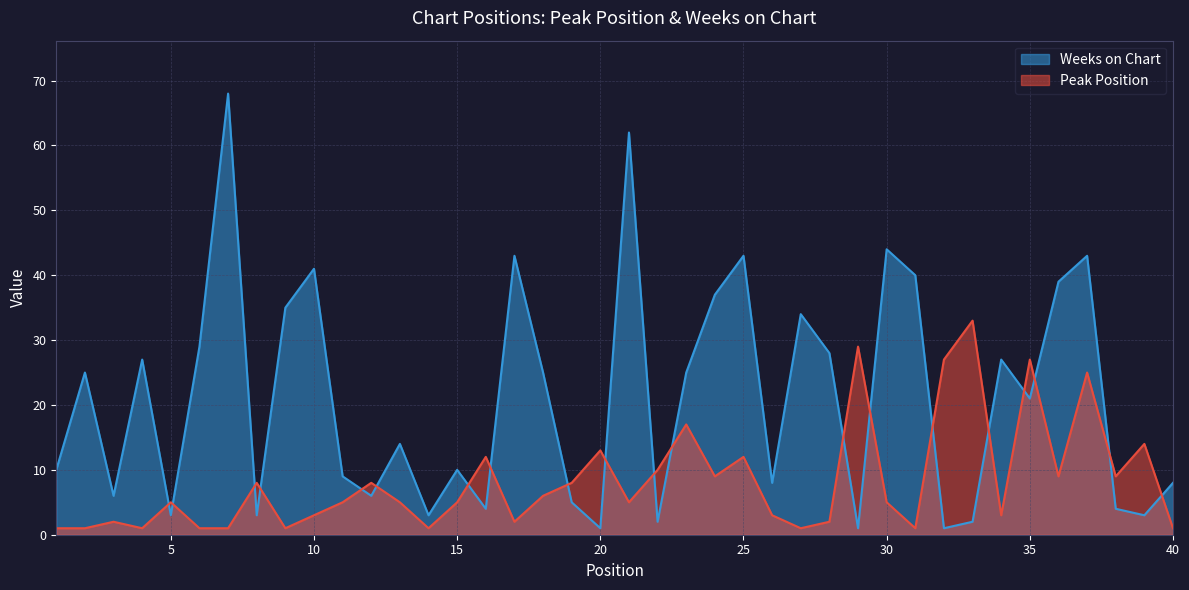

Is the value of Weeks on Chart at 24 greater than the value of Peak Position at 3?

Yes